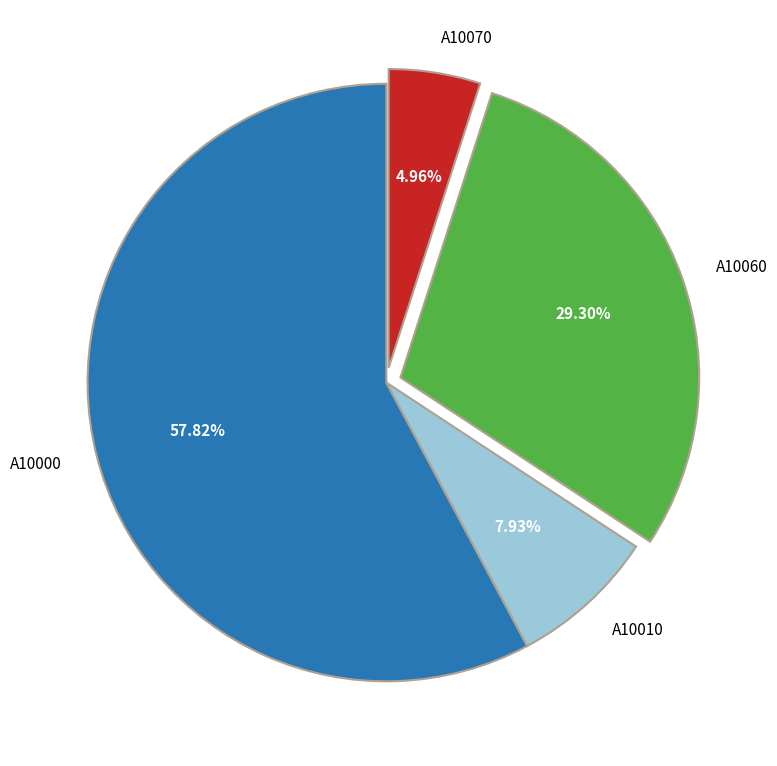

What is the ratio of the value at A10010 to the value at A10000?

0.1